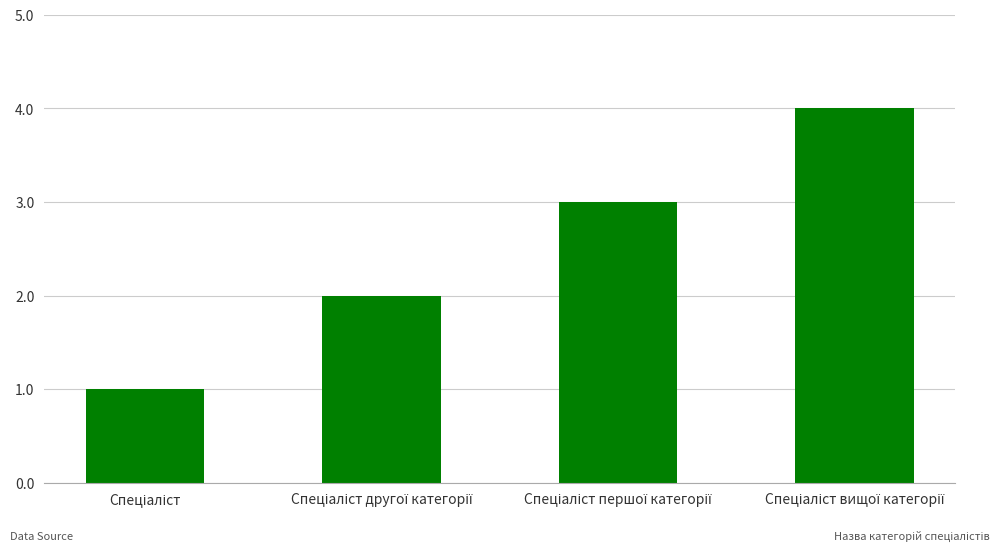

What is the sum of all values?

10